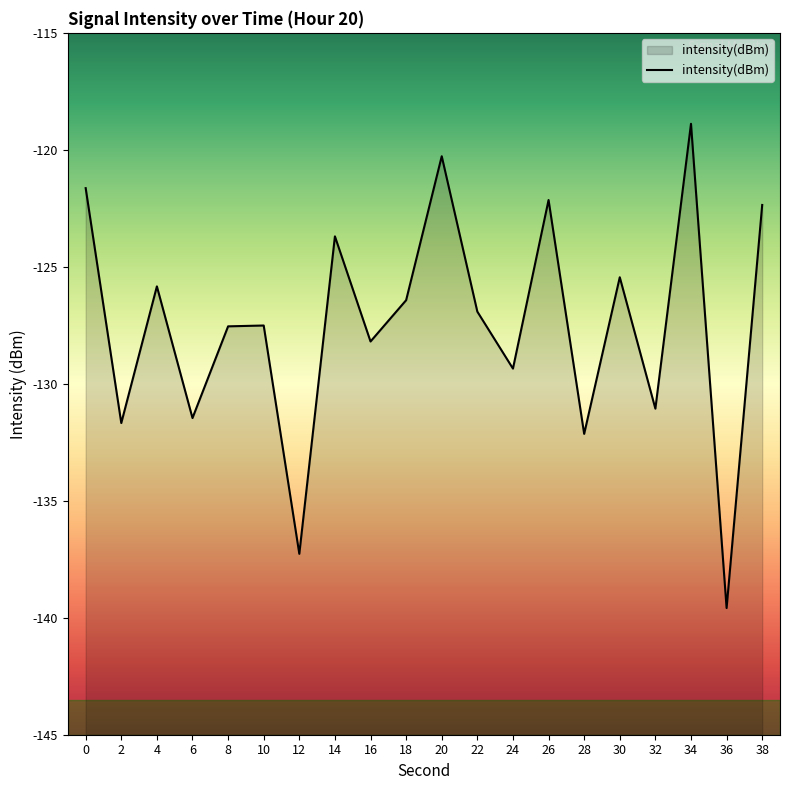

Which has a higher value, 32 or 10?

10